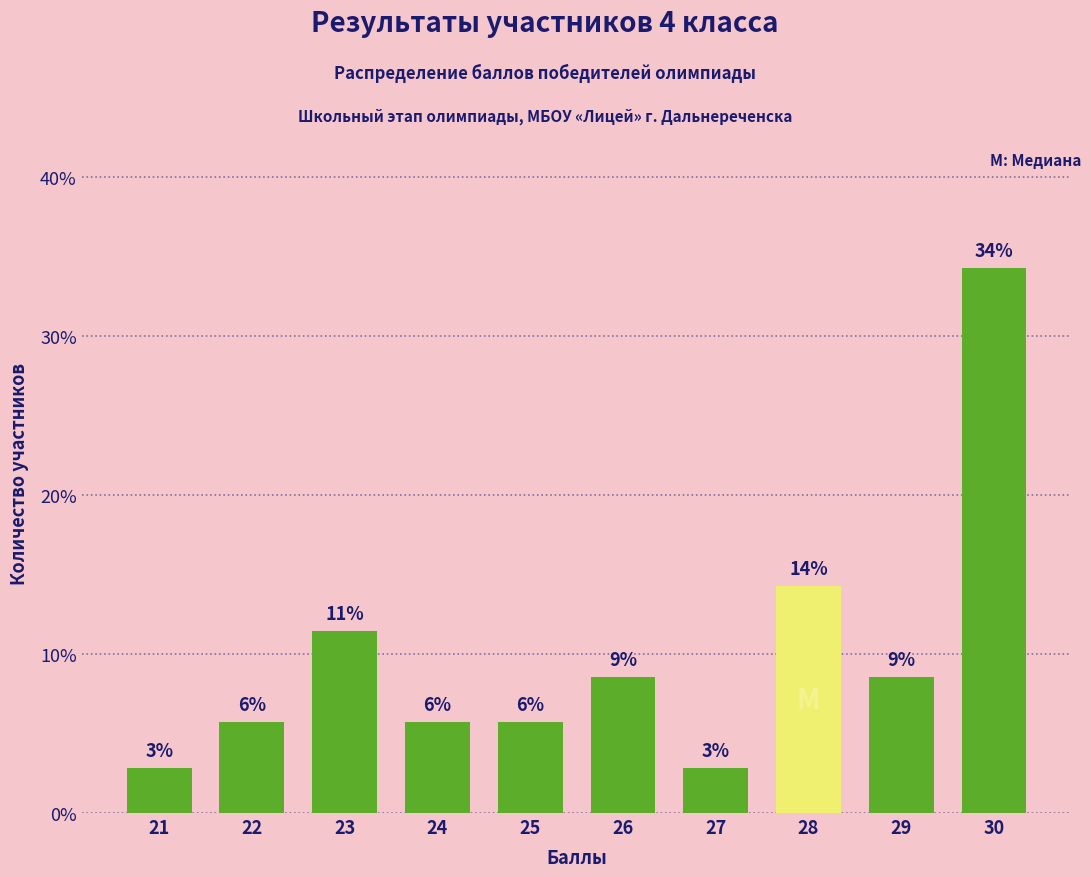

Which label corresponds to the smallest value in the chart?

21